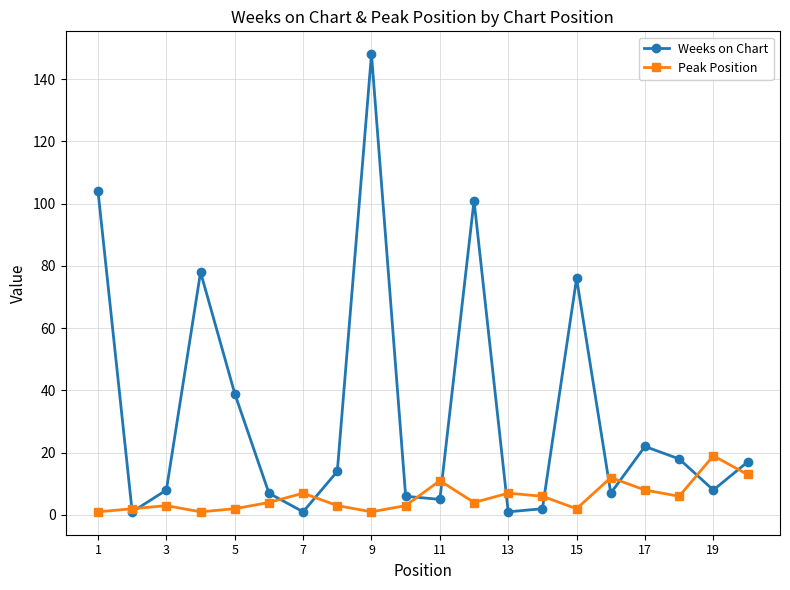

Count the number of data series in this chart.

2